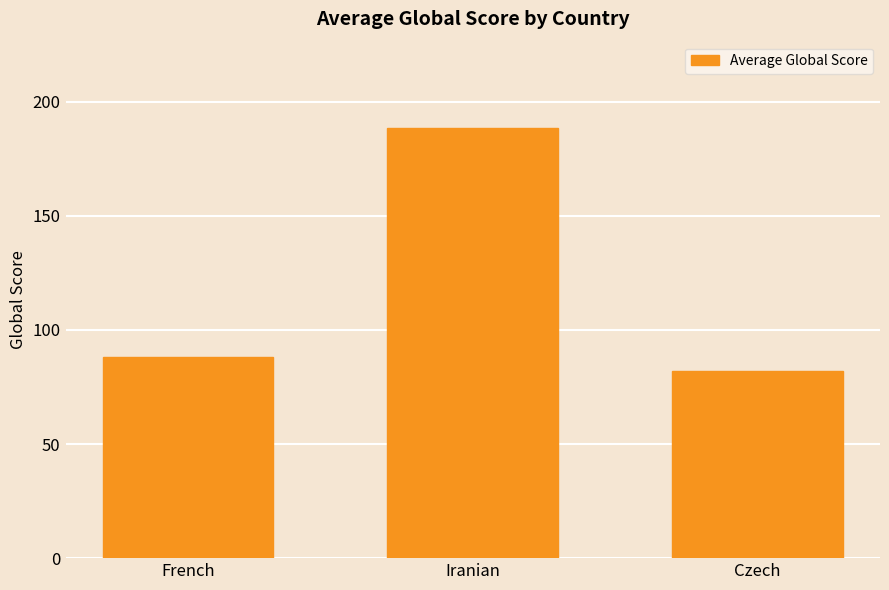

How many categories are shown in the chart?

3